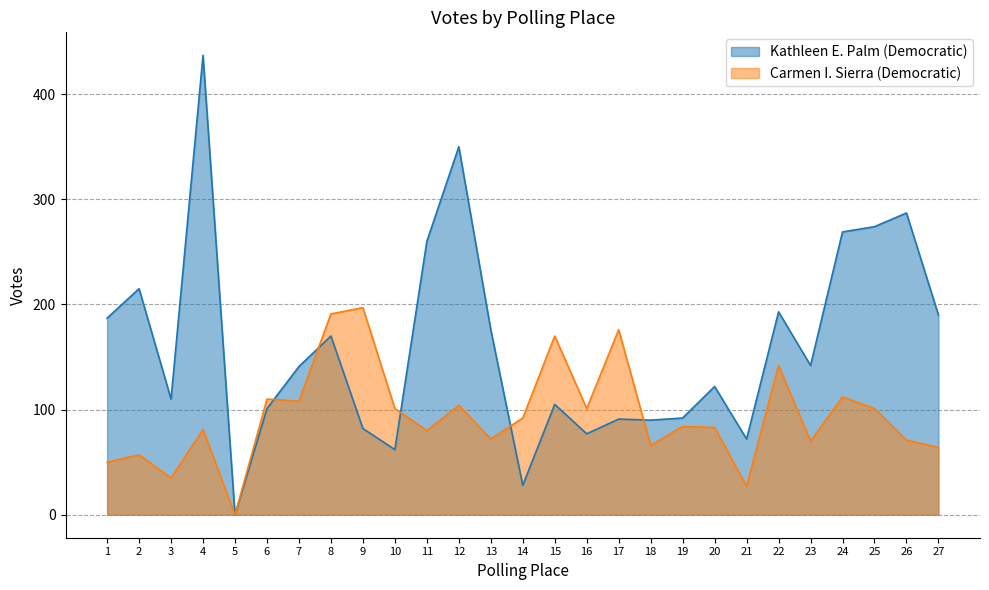

What are all the series names shown in the legend?

Kathleen E. Palm (Democratic), Carmen I. Sierra (Democratic)